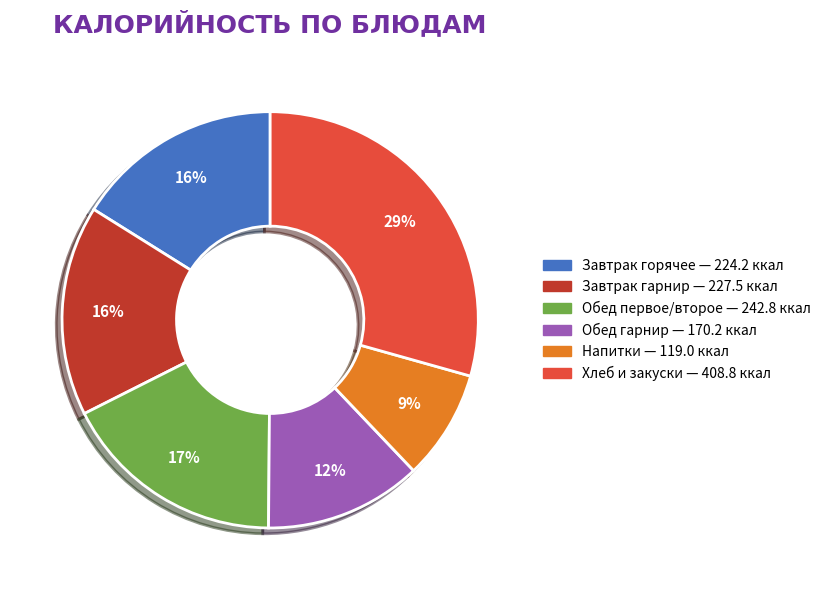

Is there any slice that represents more than half of the pie?

No